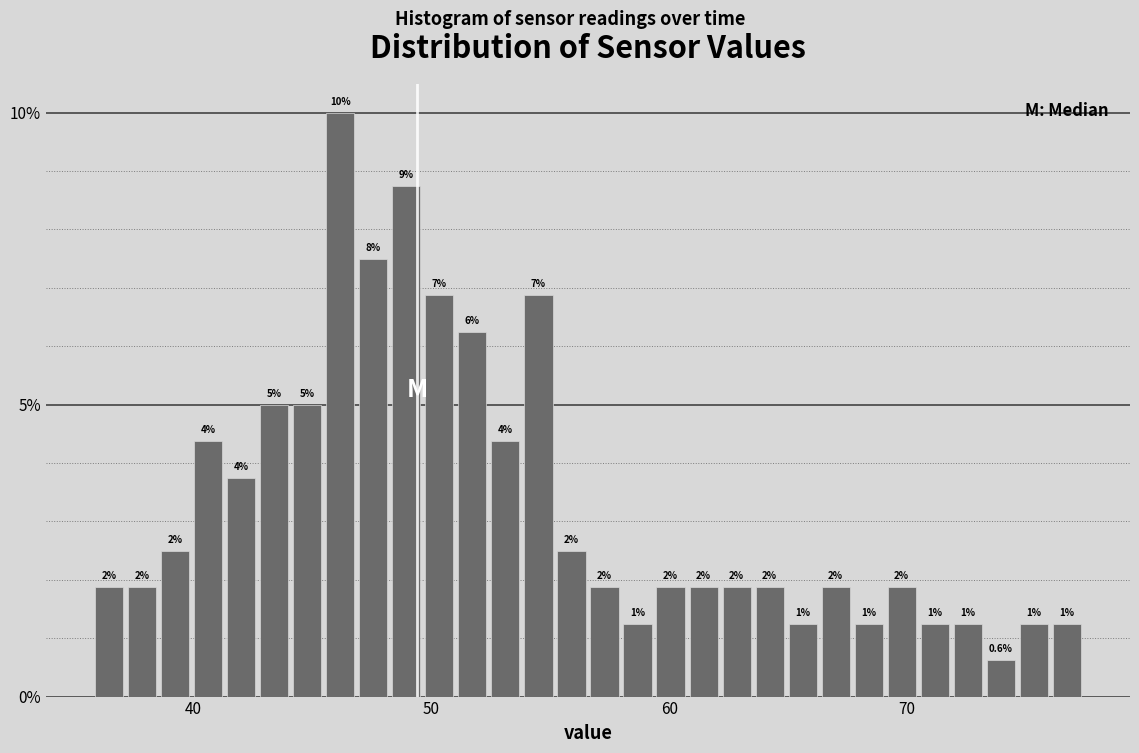

Read against the x-axis, roughly where is the centre of the tallest bar?

46